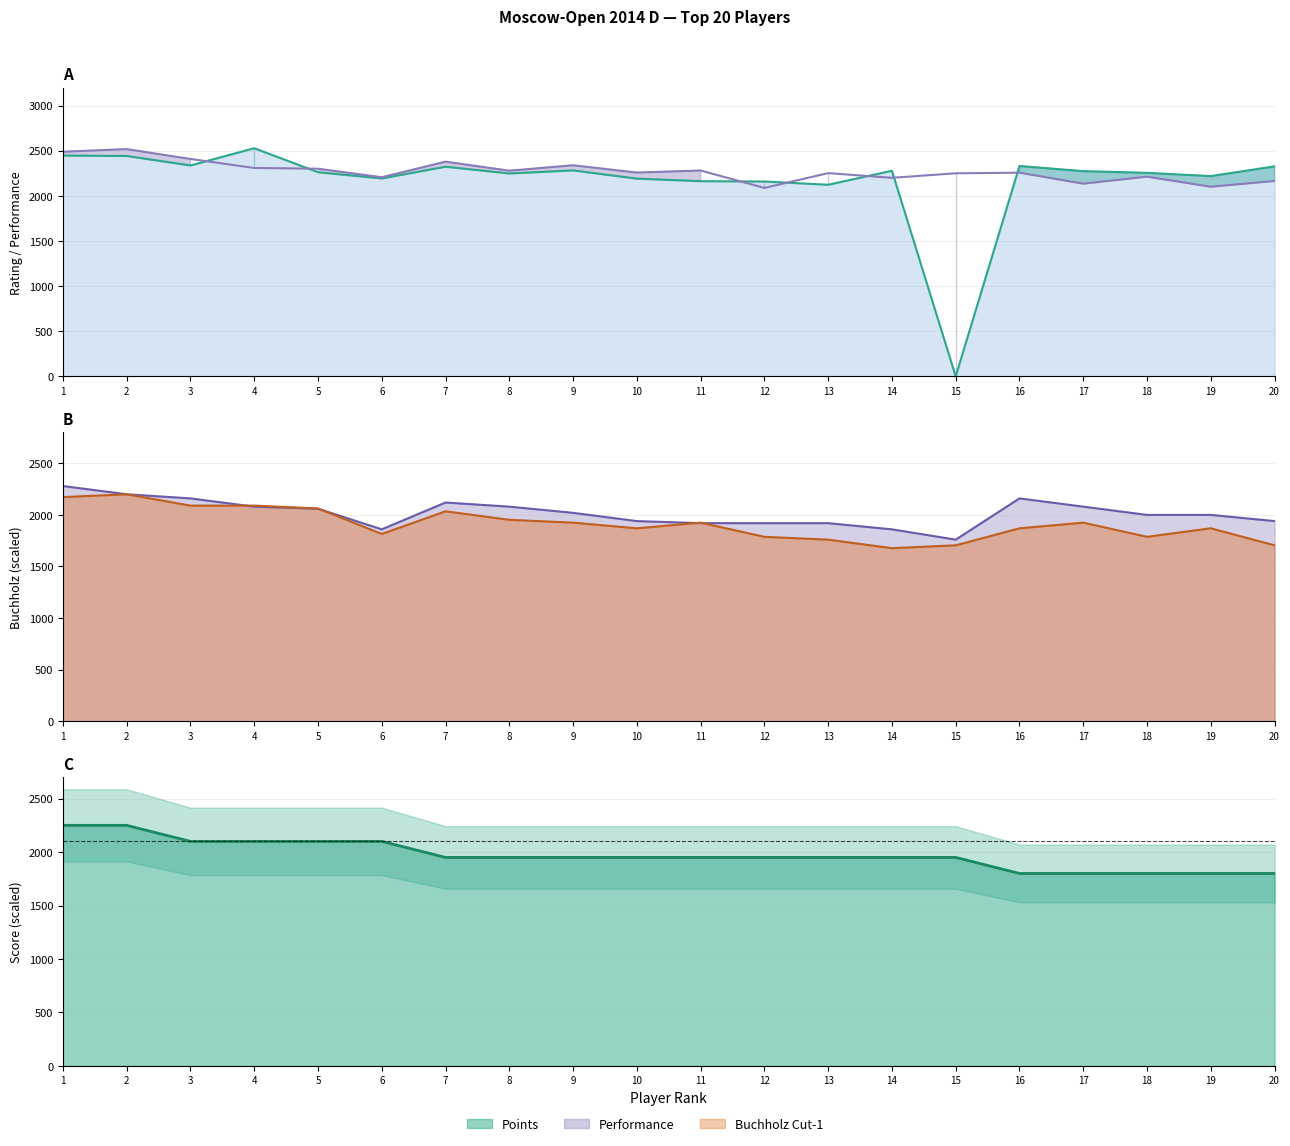

At how many categories does at least one series exceed 1591?

20